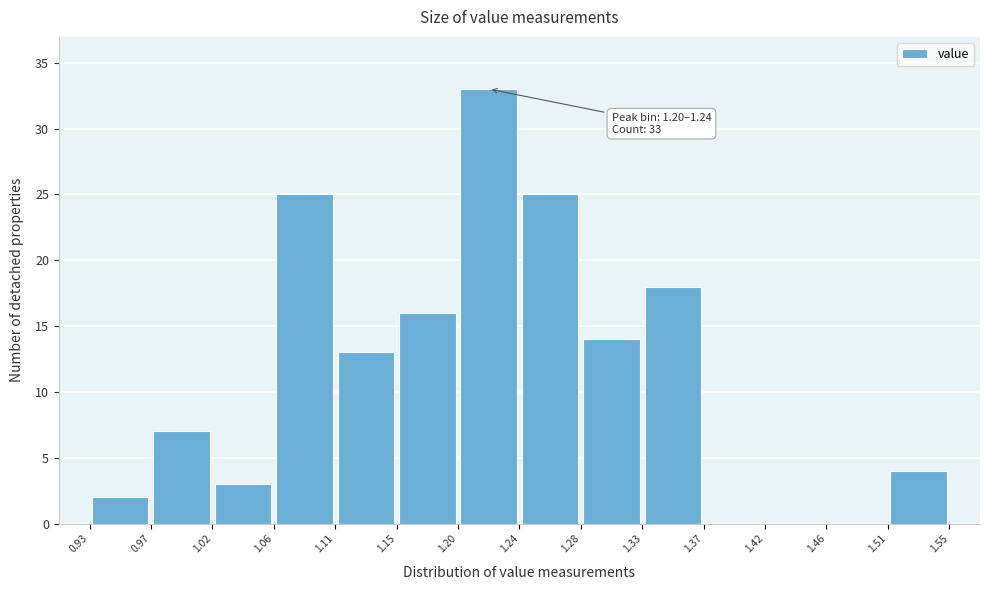

Which range on the x-axis has the tallest bar?

1.20 to 1.24